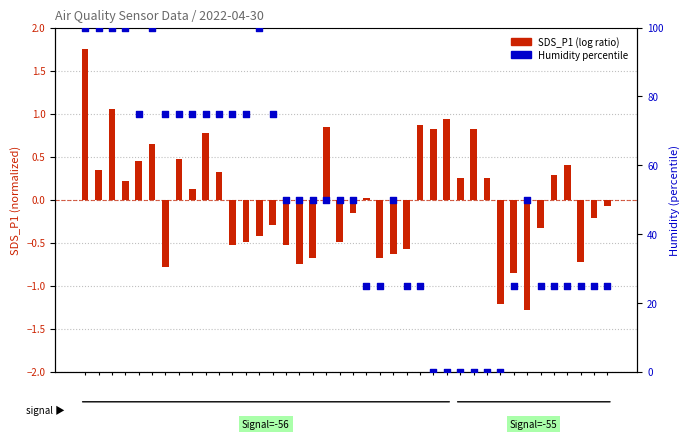

Is the value of SDS_P1 (log ratio) at 19 greater than the value of Humidity percentile at 5?

No